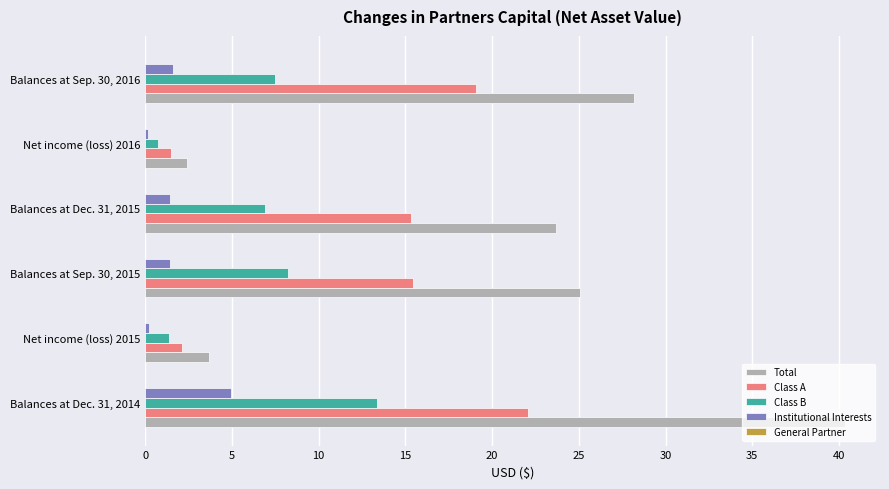

Which series has the largest total across all categories?

Total